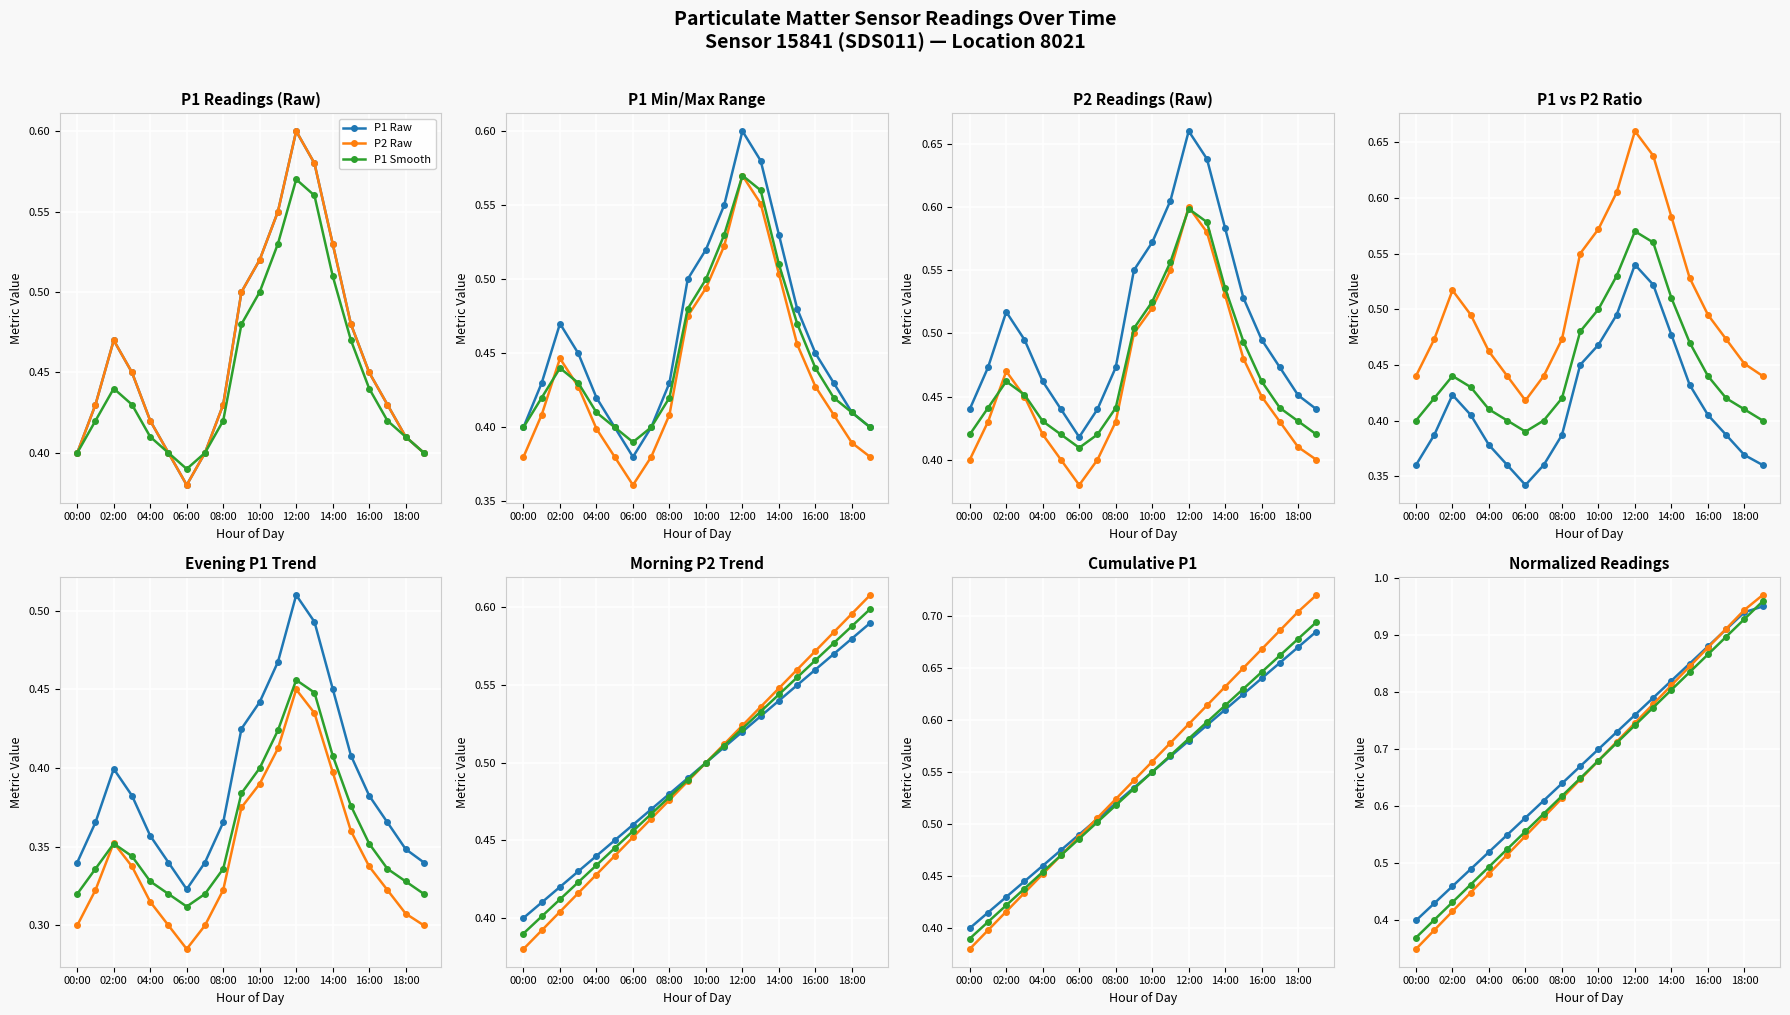

At how many categories does at least one series exceed 0?

20